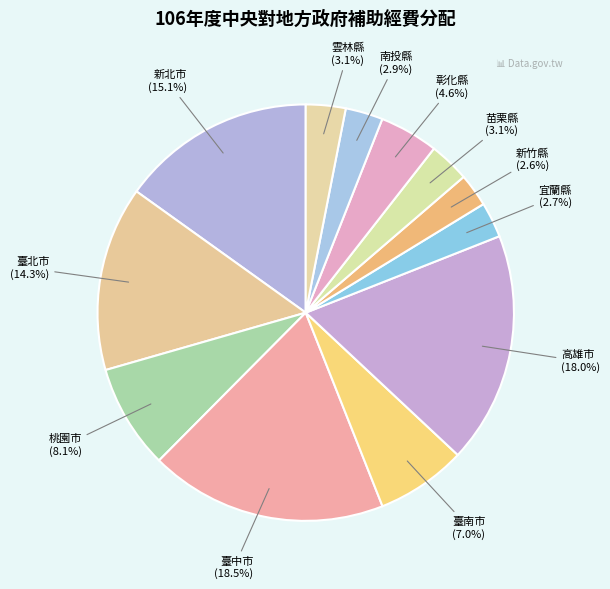

Count the number of slices in the pie.

12